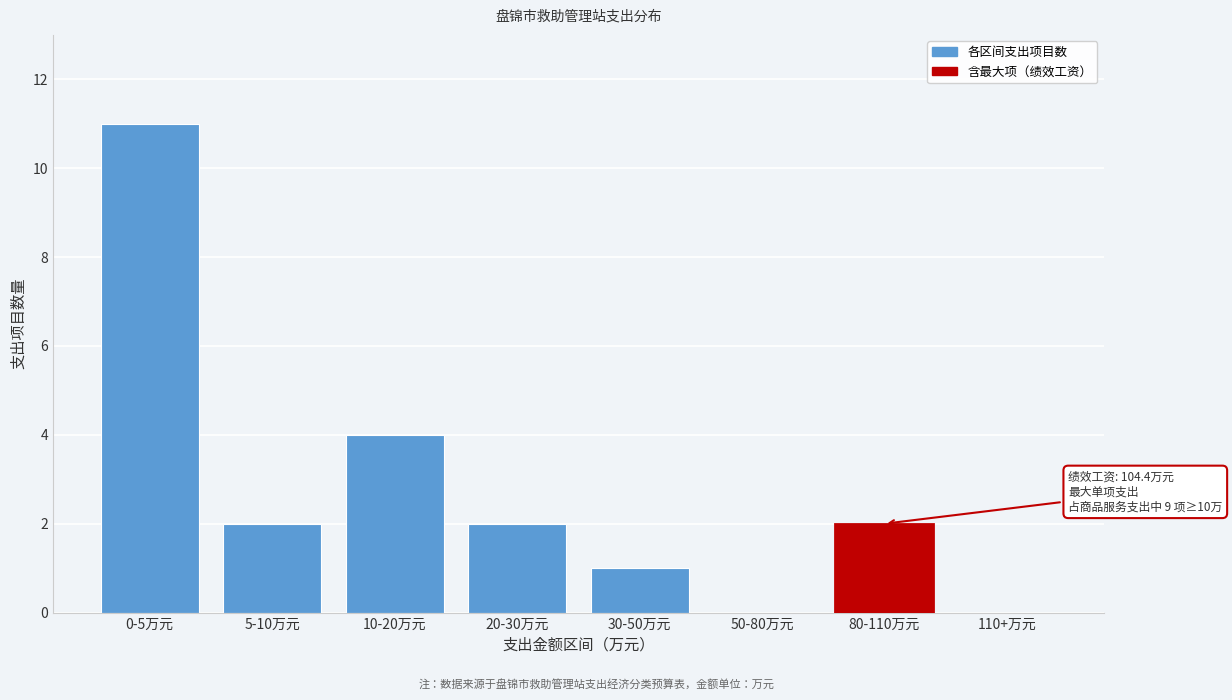

Reading left to right, list all the values displayed in this chart.

0-5万元=11	5-10万元=2	10-20万元=4	20-30万元=2	30-50万元=1	50-80万元=0	80-110万元=2	110+万元=0